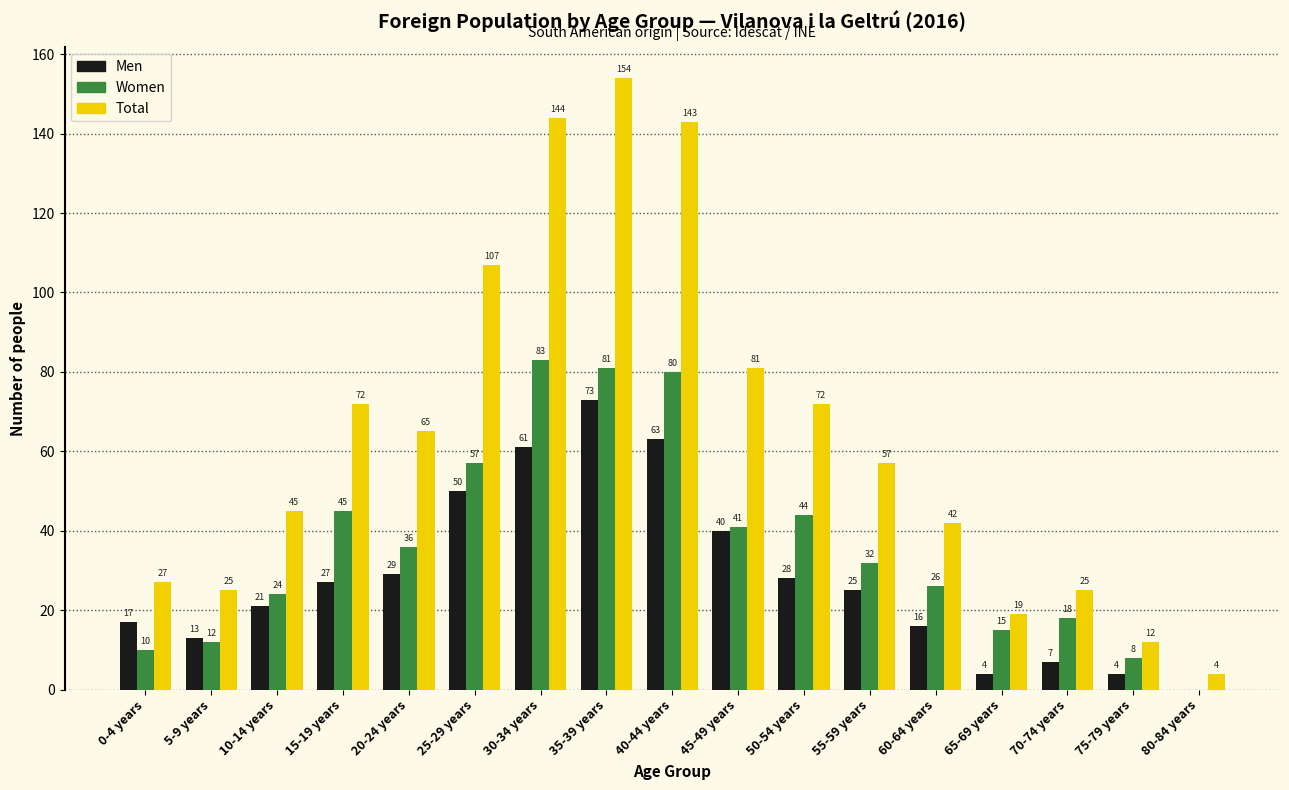

Reading right to left, list all the values displayed in this chart.

Men: 80-84 years=0	75-79 years=4	70-74 years=7	65-69 years=4	60-64 years=16	55-59 years=25	50-54 years=28	45-49 years=40	40-44 years=63	35-39 years=73	30-34 years=61	25-29 years=50	20-24 years=29	15-19 years=27	10-14 years=21	5-9 years=13	0-4 years=17
Women: 80-84 years=0	75-79 years=8	70-74 years=18	65-69 years=15	60-64 years=26	55-59 years=32	50-54 years=44	45-49 years=41	40-44 years=80	35-39 years=81	30-34 years=83	25-29 years=57	20-24 years=36	15-19 years=45	10-14 years=24	5-9 years=12	0-4 years=10
Total: 80-84 years=4	75-79 years=12	70-74 years=25	65-69 years=19	60-64 years=42	55-59 years=57	50-54 years=72	45-49 years=81	40-44 years=143	35-39 years=154	30-34 years=144	25-29 years=107	20-24 years=65	15-19 years=72	10-14 years=45	5-9 years=25	0-4 years=27